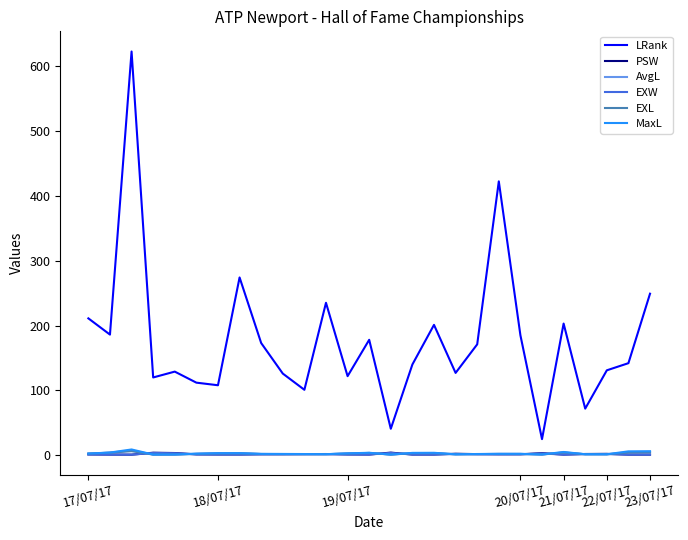

Which series has the largest total across all categories?

LRank